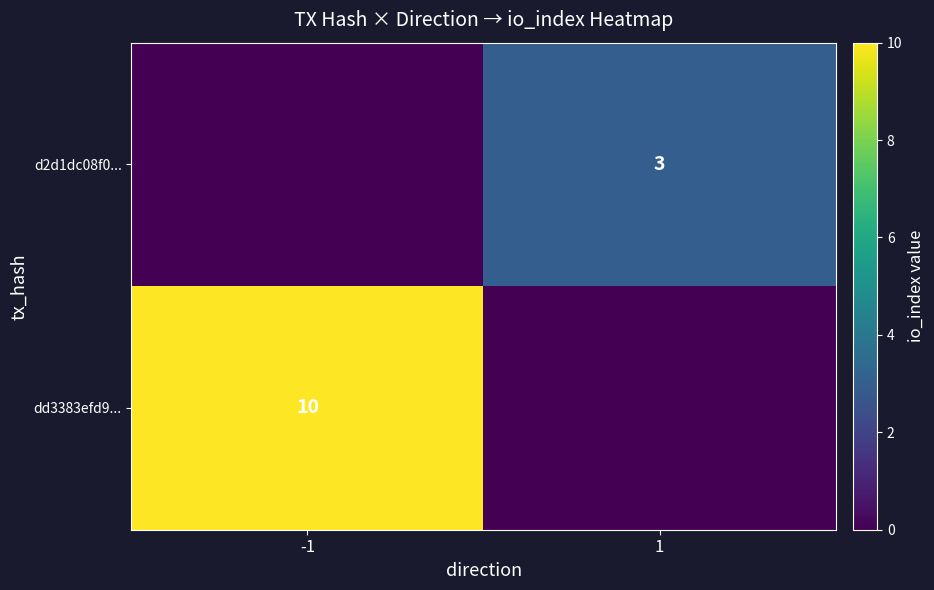

The value of d2d1dc08f0... at 1 is 3. True or false?

True